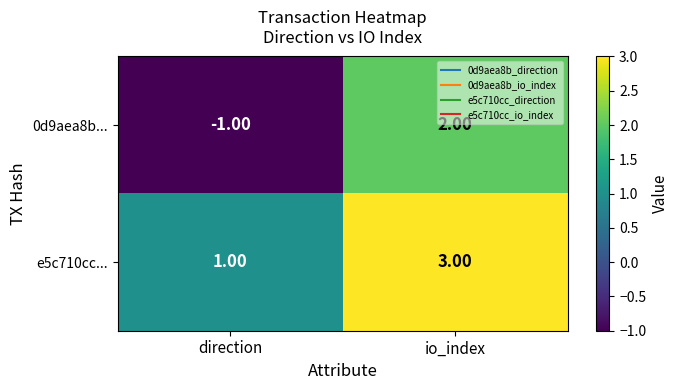

Which label corresponds to the smallest value in the chart?

direction